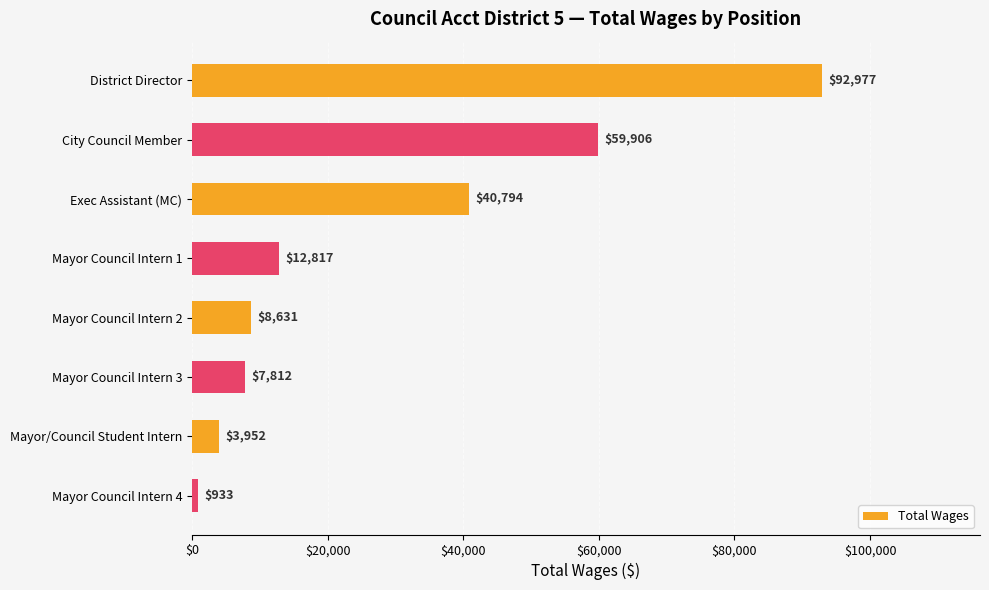

Between Mayor Council Intern 4 and City Council Member, which is larger?

City Council Member